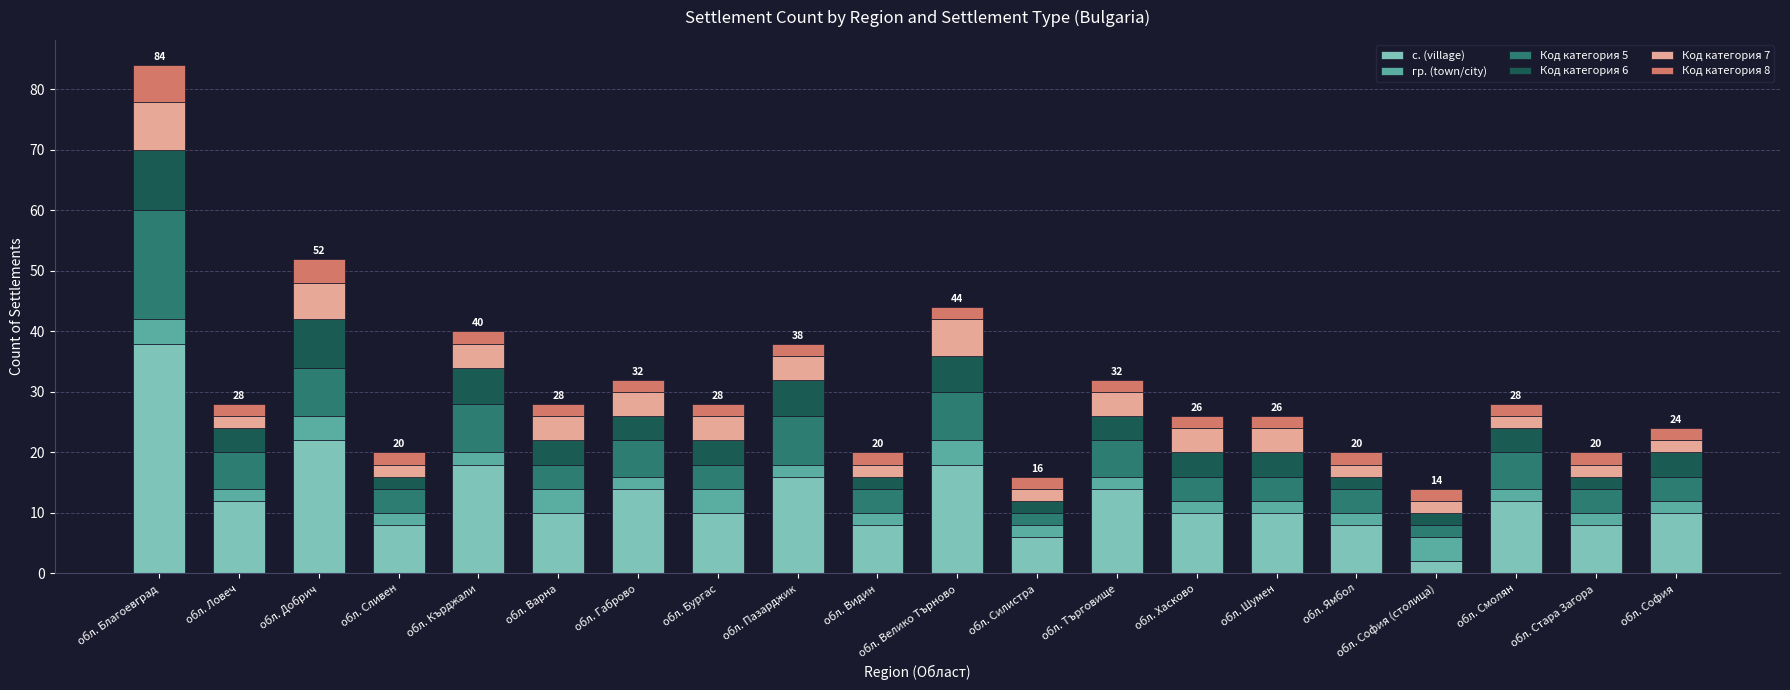

At which category is the sum across all series the highest?

обл. Благоевград